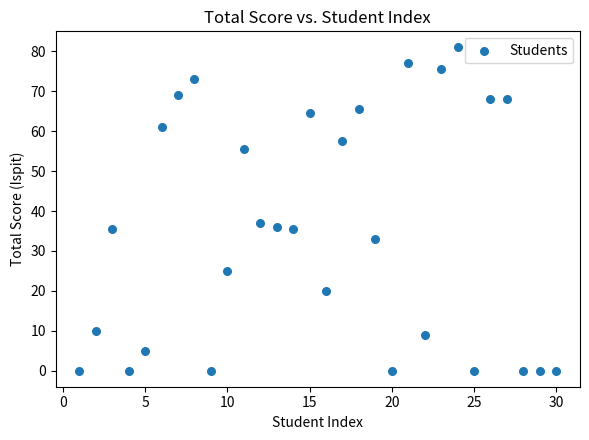

What Y value in the scatter plot is closest to 40?

37.0